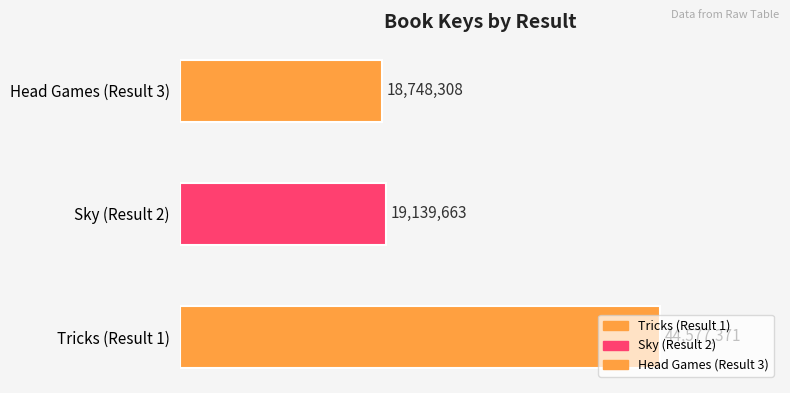

Reading left to right, list all the values displayed in this chart.

Tricks (Result 1)=44577371	Sky (Result 2)=19139663	Head Games (Result 3)=18748308